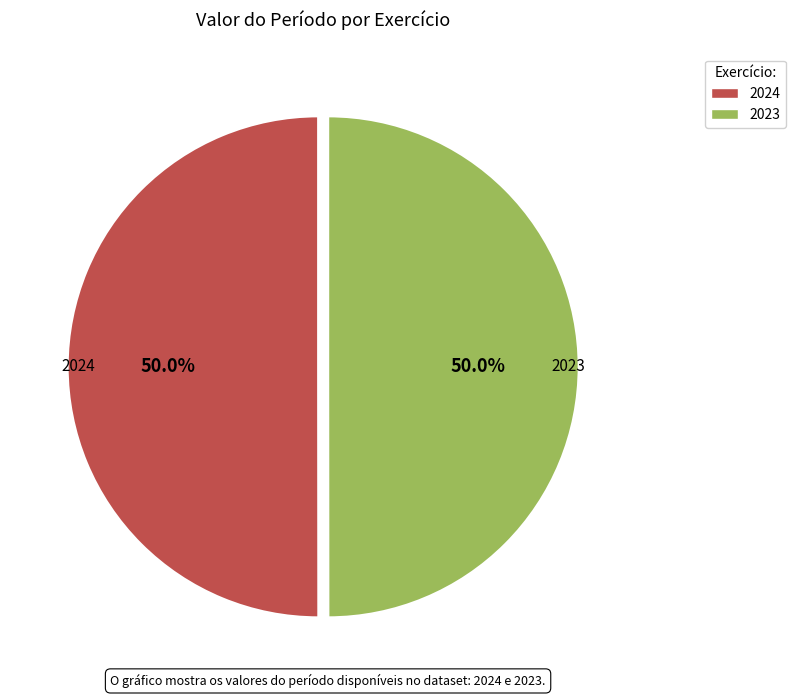

The 2023 slice represents 50% of the pie. True or false?

True